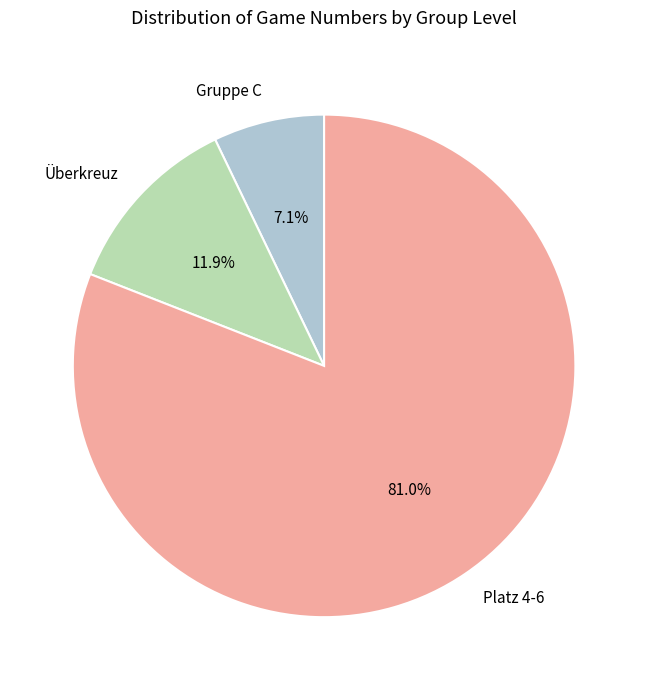

What portion of the pie excludes Überkreuz?

88.1%